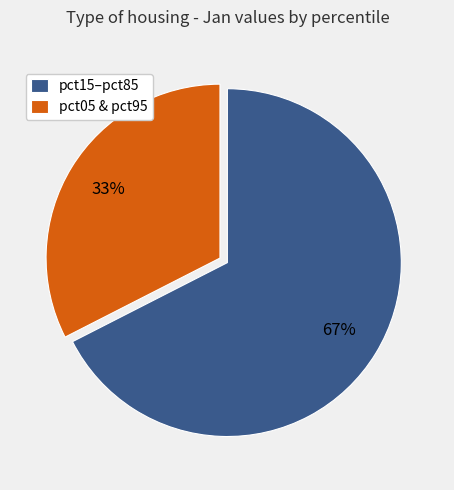

To the nearest percent, what is the average slice percentage?

50%